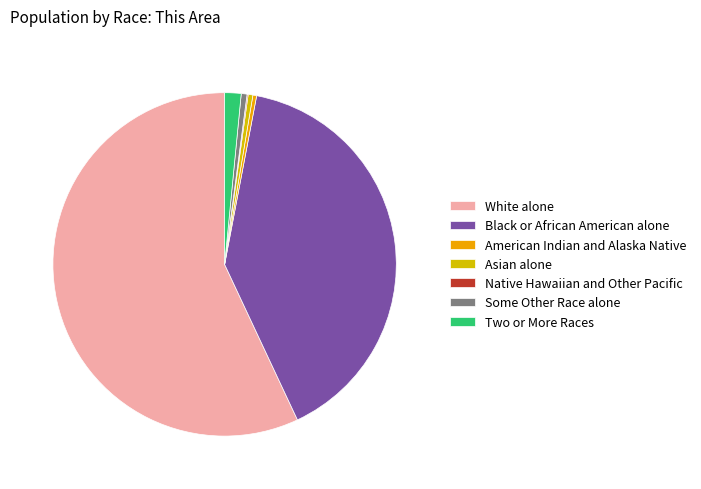

Which slice is the largest?

White alone